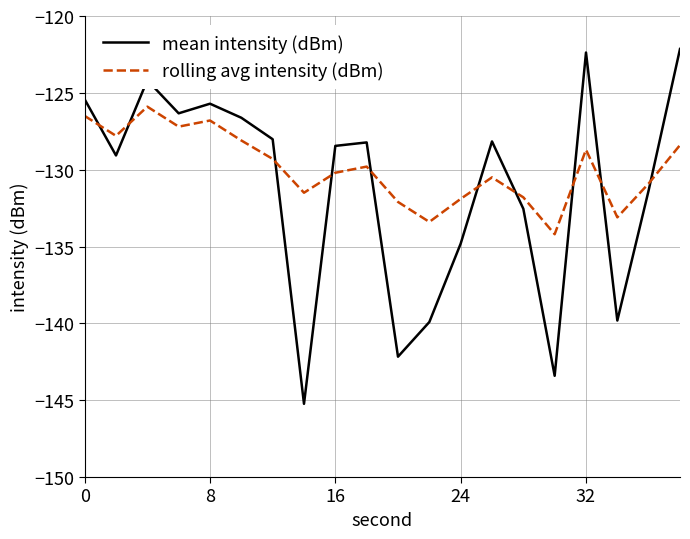

Which series has the widest spread of values?

mean intensity (dBm)